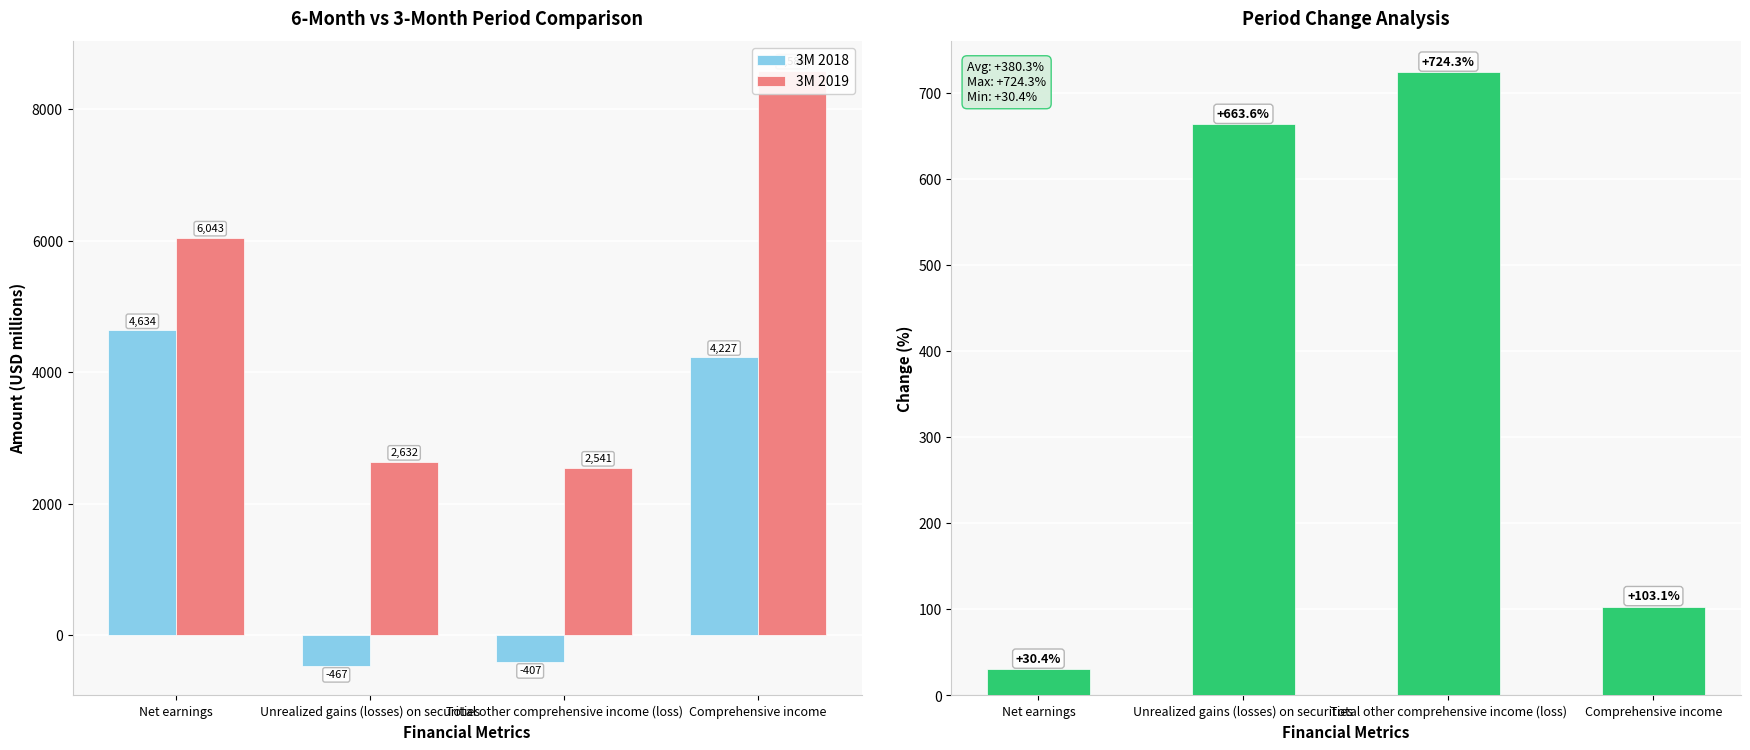

What is the maximum value shown in the chart?

8584.0